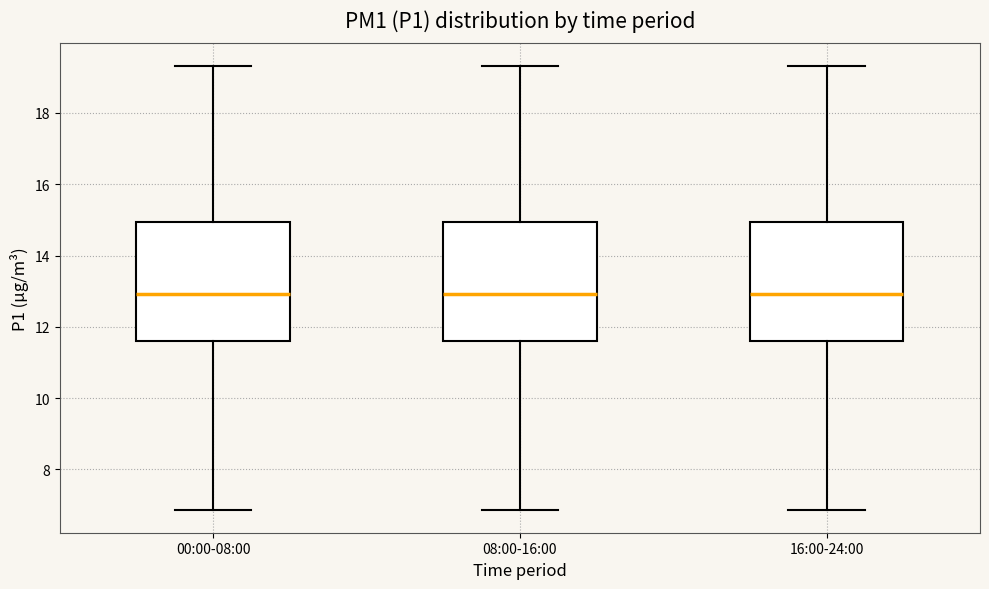

Reading left to right, read every box against the y-axis: the position of its median line, the range the box covers, and the ends of its whiskers. The values are not printed on the chart, so give them approximately, as read against the axis.

00:00-08:00: median 13.0, box 11.6 to 15.0, whiskers 6.8 to 19.4
08:00-16:00: median 13.0, box 11.6 to 15.0, whiskers 6.8 to 19.4
16:00-24:00: median 13.0, box 11.6 to 15.0, whiskers 6.8 to 19.4